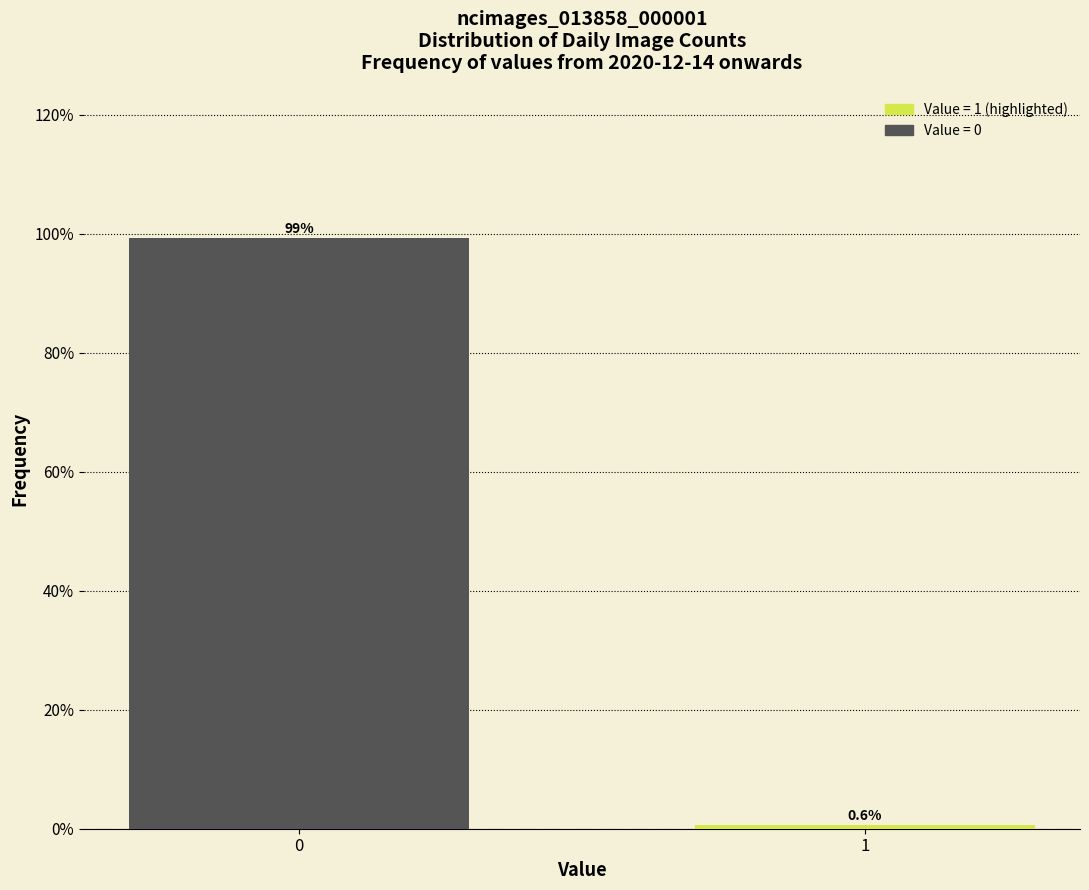

Reading left to right, extract all data points from this chart.

0=99.4	1=0.6